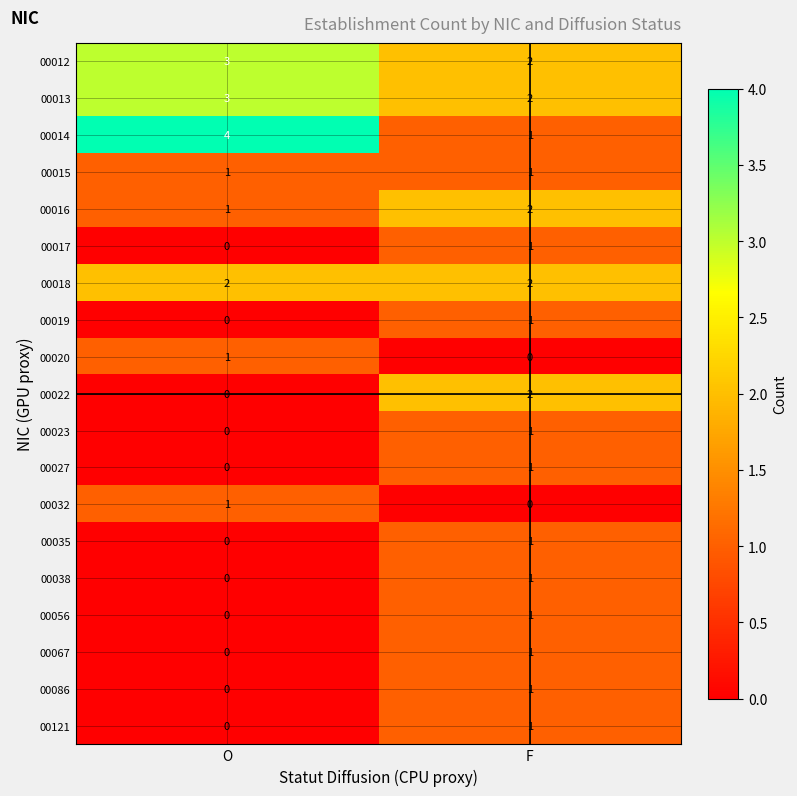

What is the sum of the 00016 values at F and O?

3